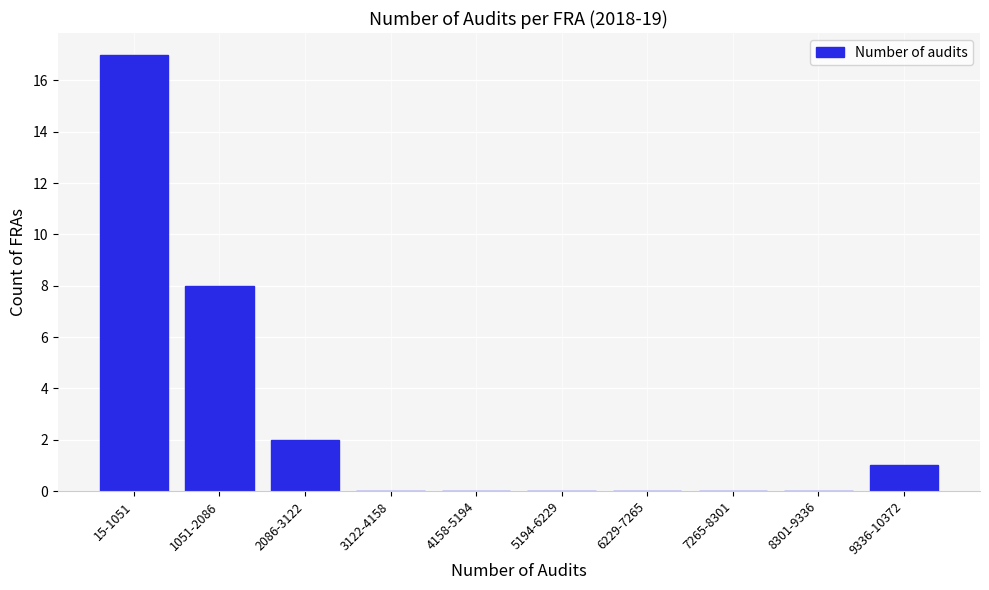

Reading left to right, transcribe all the data shown in this chart.

15-1051=17	1051-2086=8	2086-3122=2	3122-4158=0	4158-5194=0	5194-6229=0	6229-7265=0	7265-8301=0	8301-9336=0	9336-10372=1